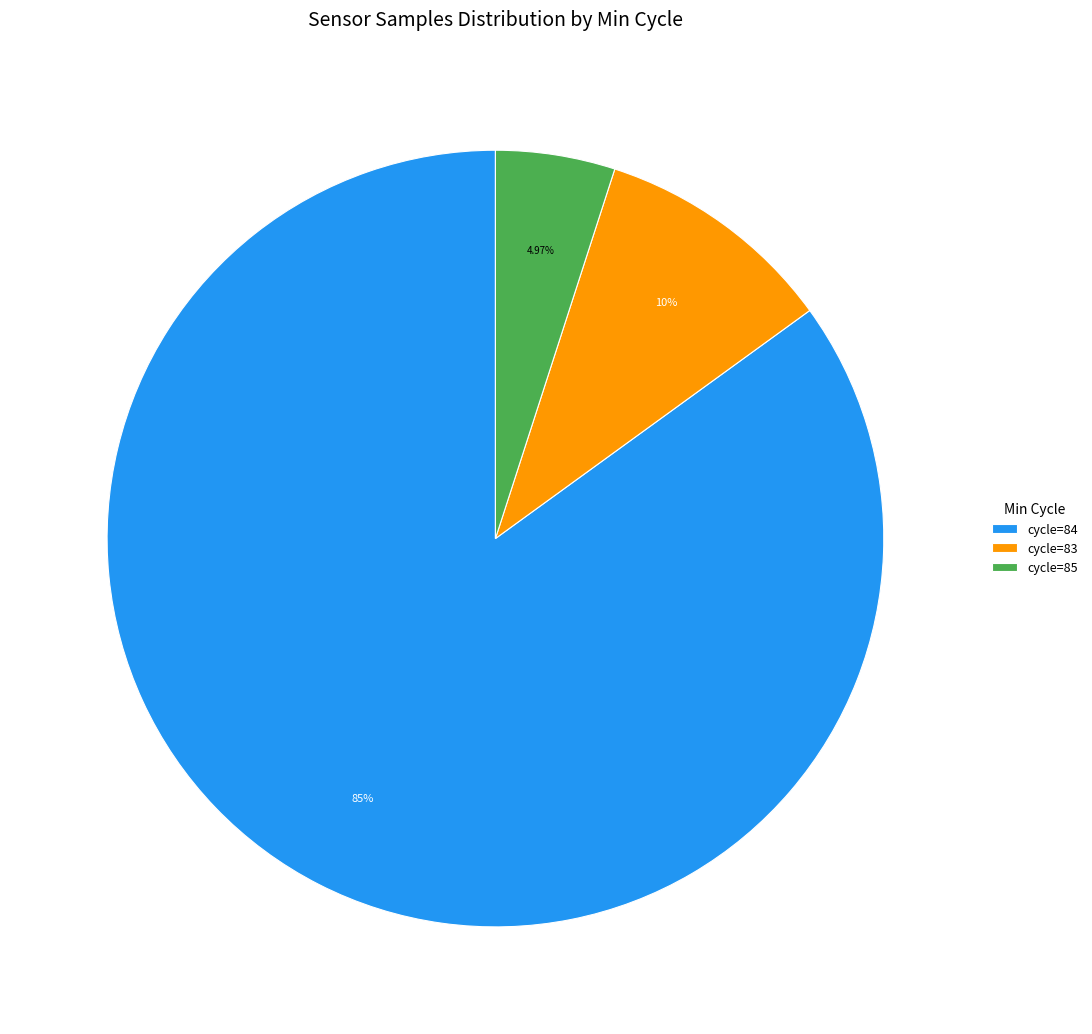

Which has a higher value, cycle=84 or cycle=85?

cycle=84